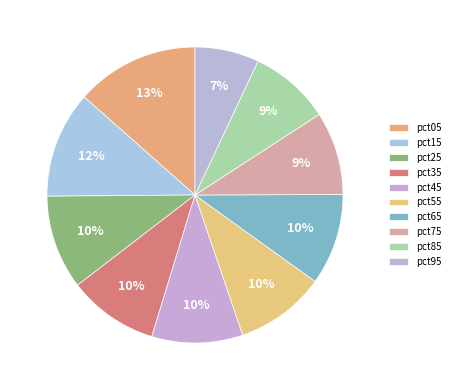

Combined, what portion of the pie is pct45 and pct85?

18.8%